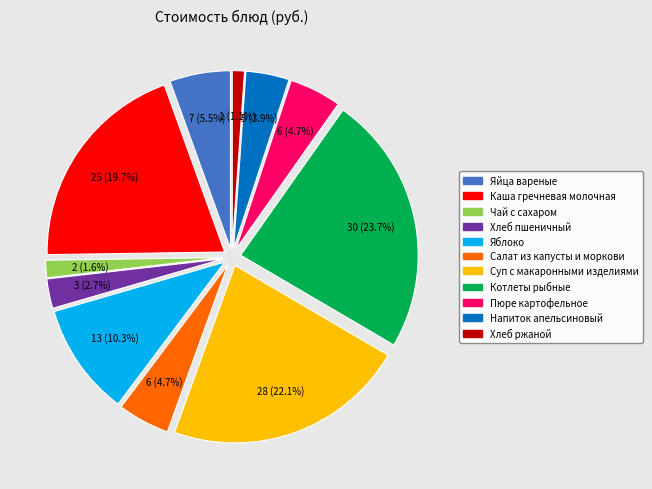

What is the total percentage of Суп с макаронными изделиями and Хлеб ржаной?

23.2%